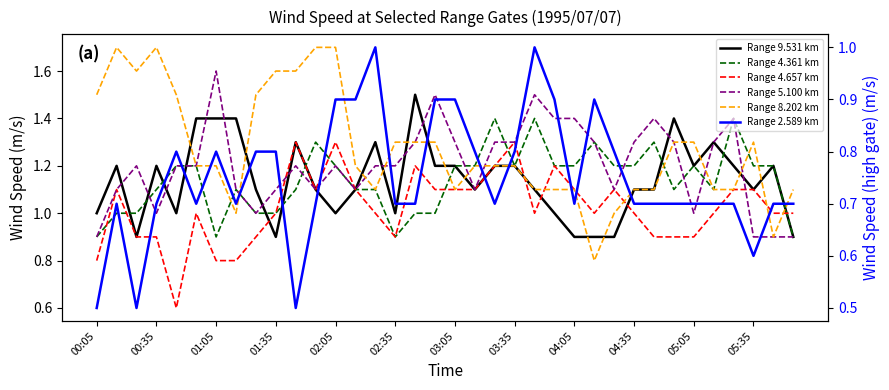

What are all the series names shown in the legend?

Range 9.531 km, Range 4.361 km, Range 4.657 km, Range 5.100 km, Range 8.202 km, Range 2.589 km